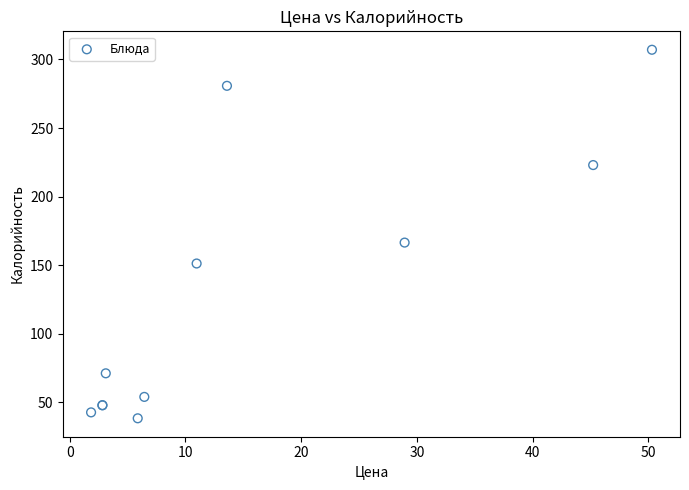

What Y value in the scatter plot is closest to 172?

166.5